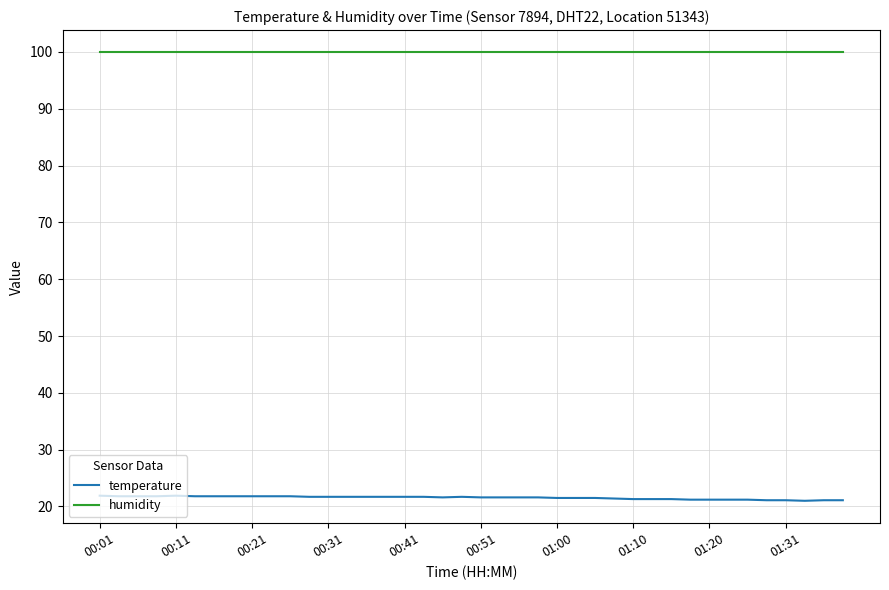

True or false: humidity and temperature intersect in this chart.

False